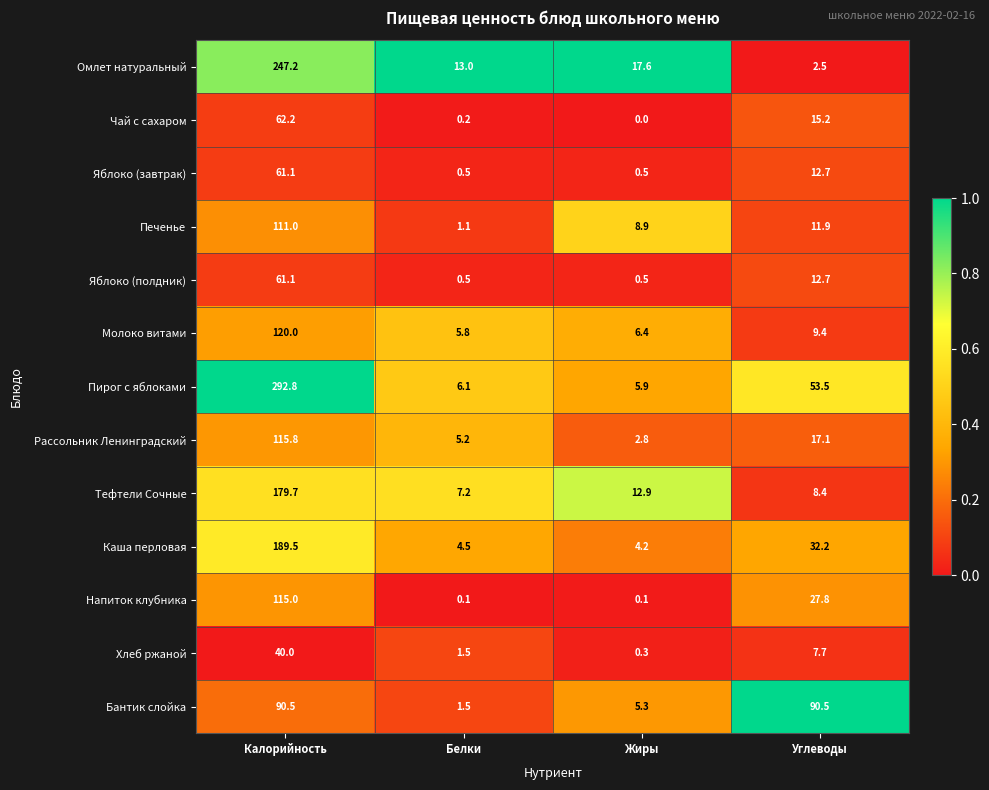

At which label is Чай с сахаром closest to 31?

Углеводы